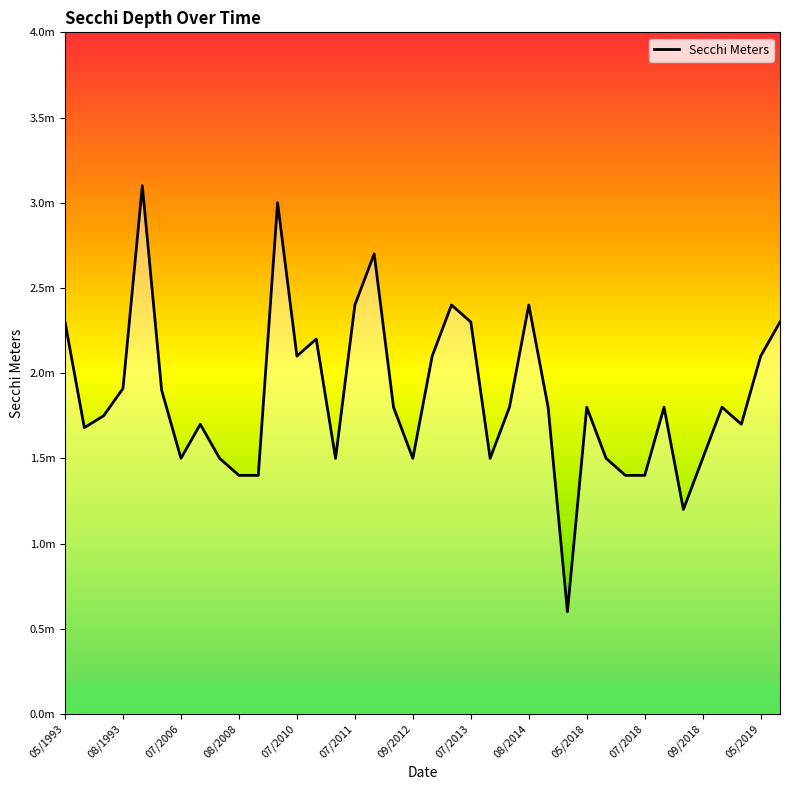

Where is the data nearest to the value 1?

32